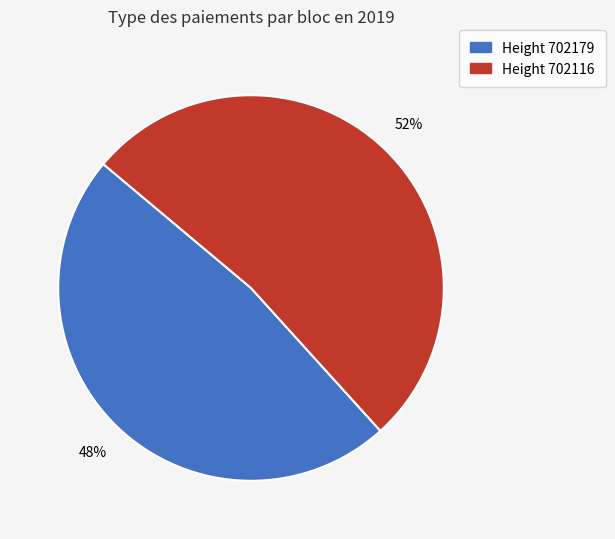

Count the number of slices in the pie.

2